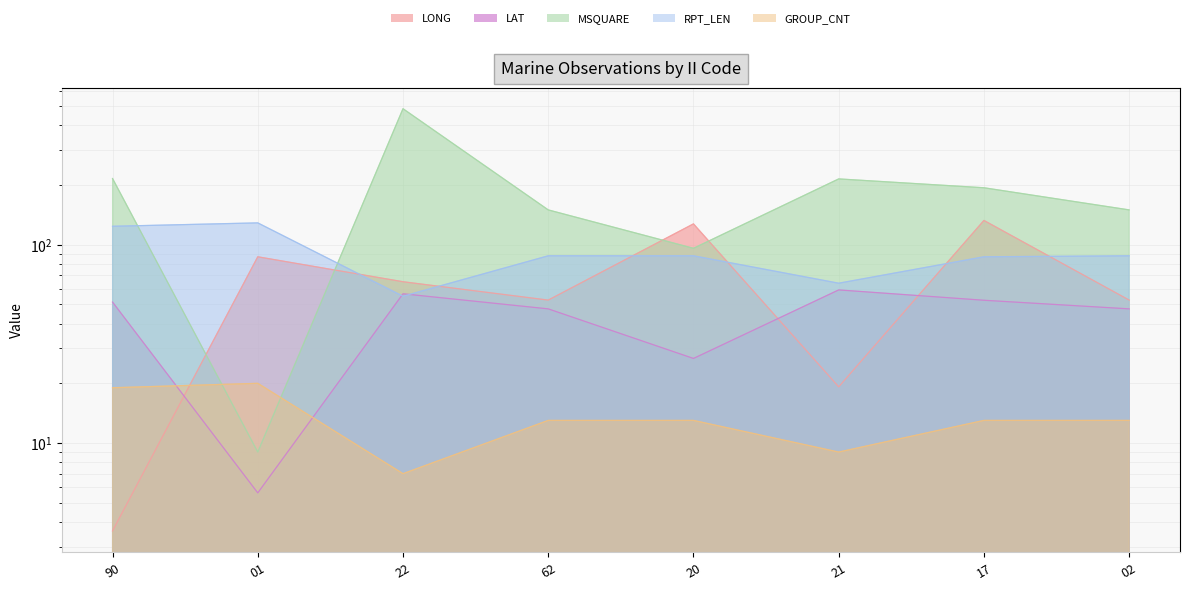

Where is the first local minimum for LAT?

01